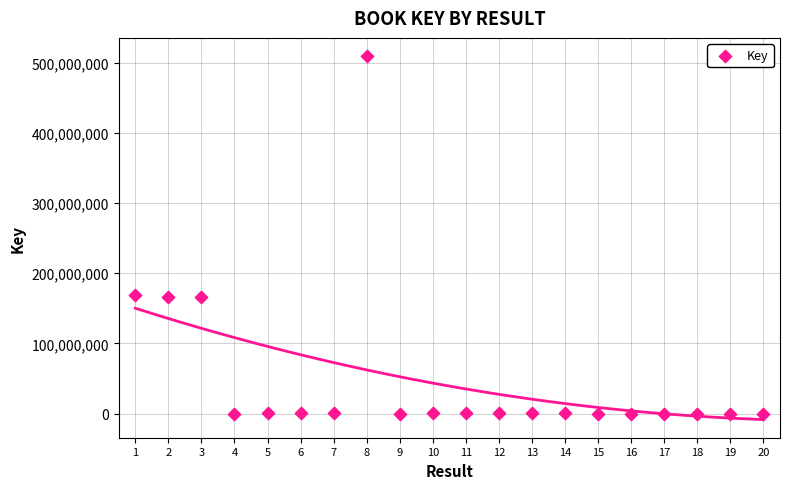

What is the range of Y values (max minus min)?

509168617